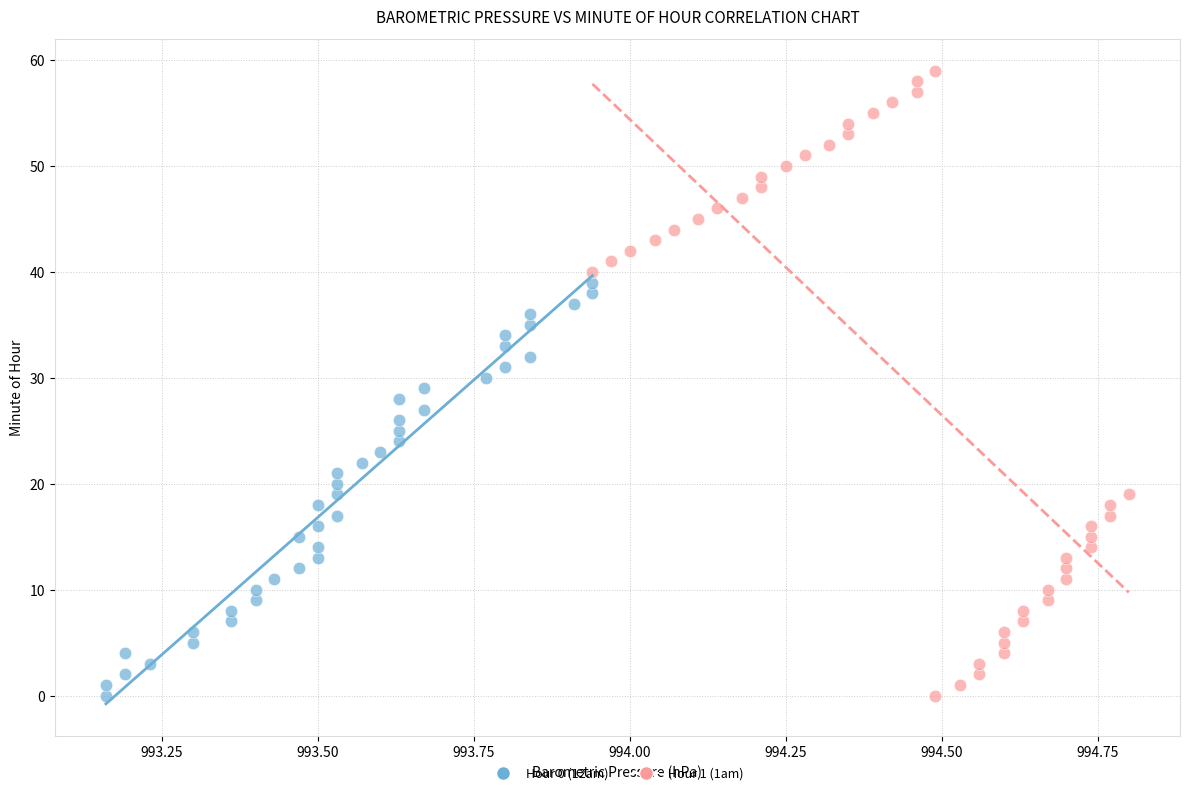

Which series has the largest Y range (max minus min)?

Hour 1 (1am)